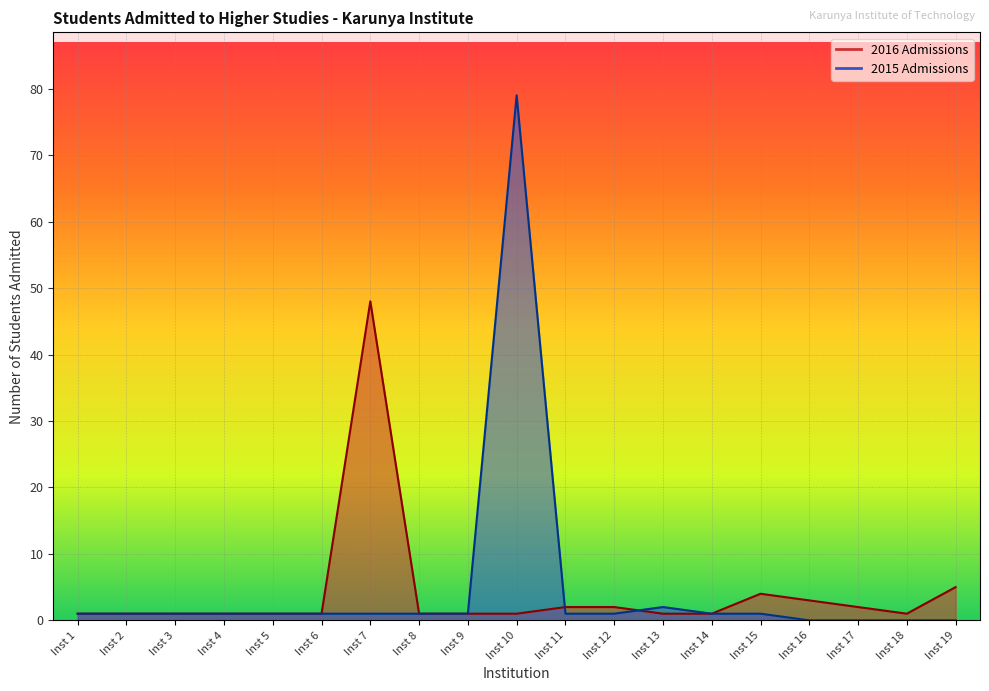

How many distinct data groups are displayed?

1